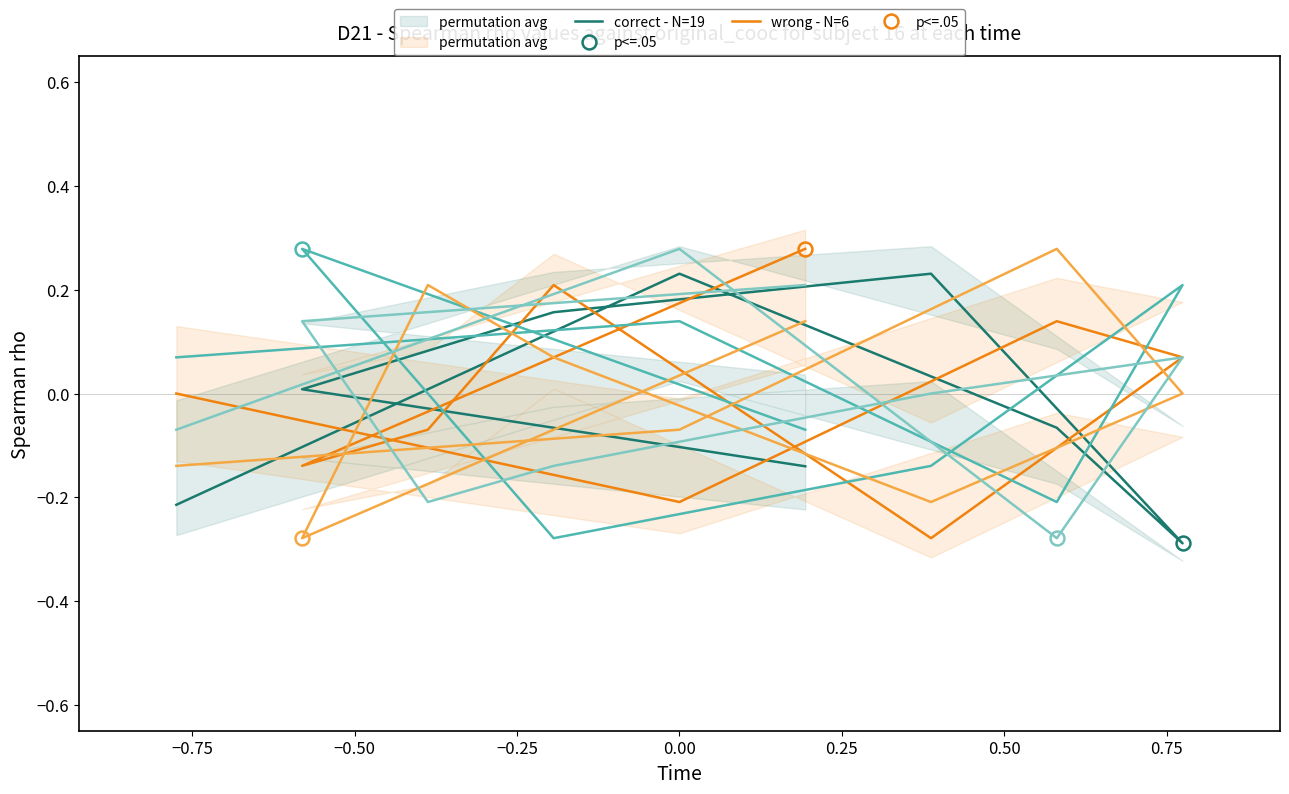

At how many categories does at least one series exceed 0?

9